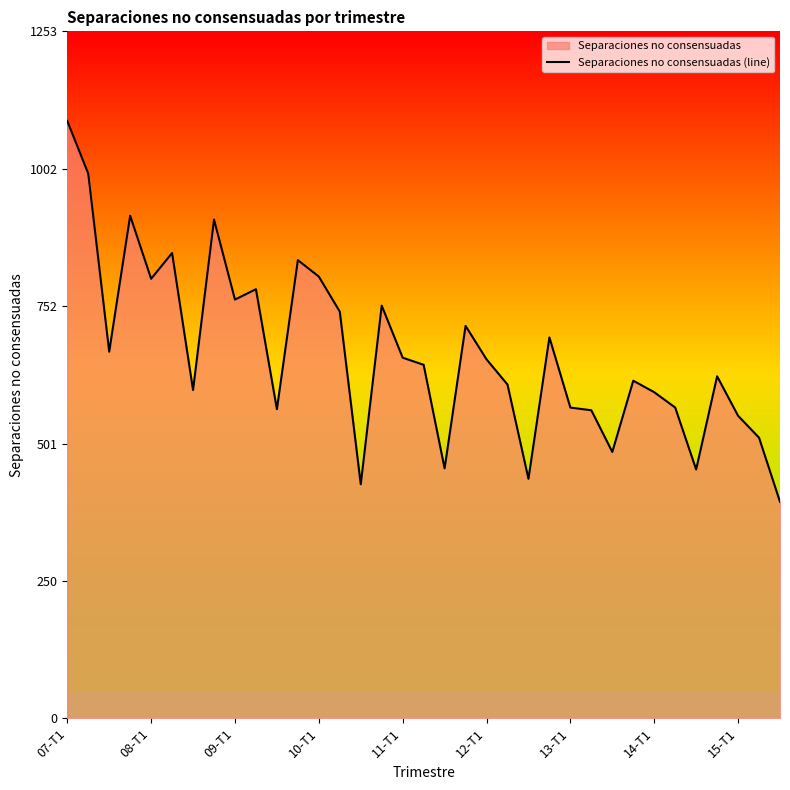

How many points are lower than both their immediate neighbors (excluding endpoints)?

10